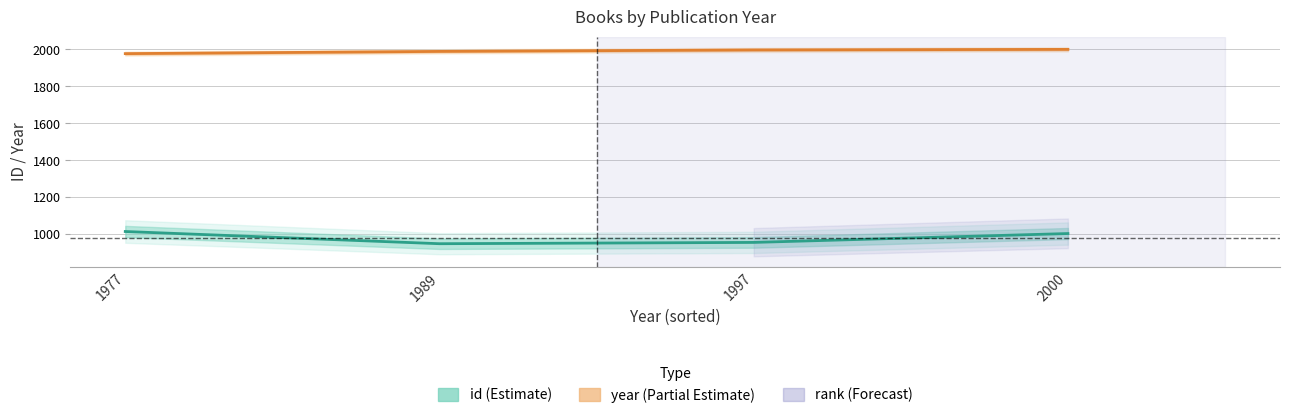

What is the average value of the year series?

1991